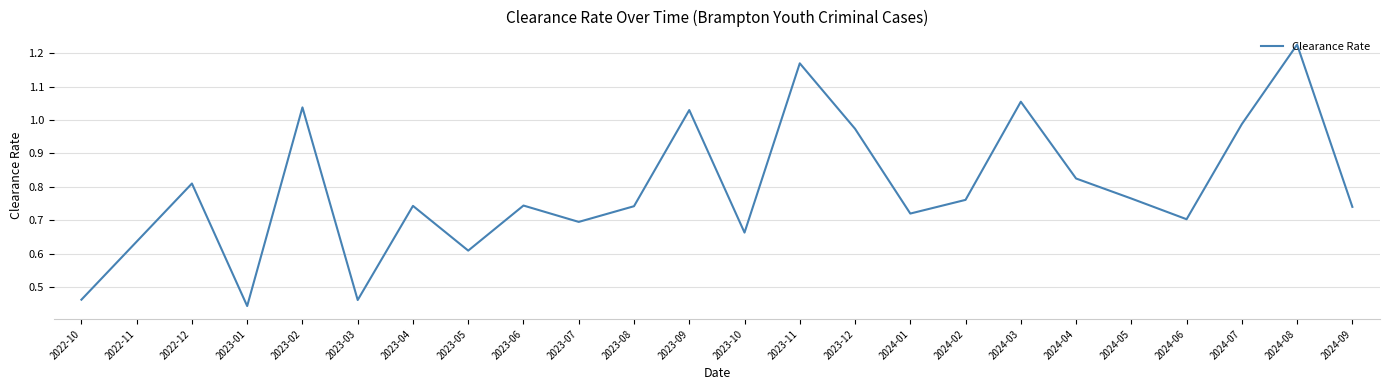

What is the change in value from 2022-10 to 2024-04?

+0.4